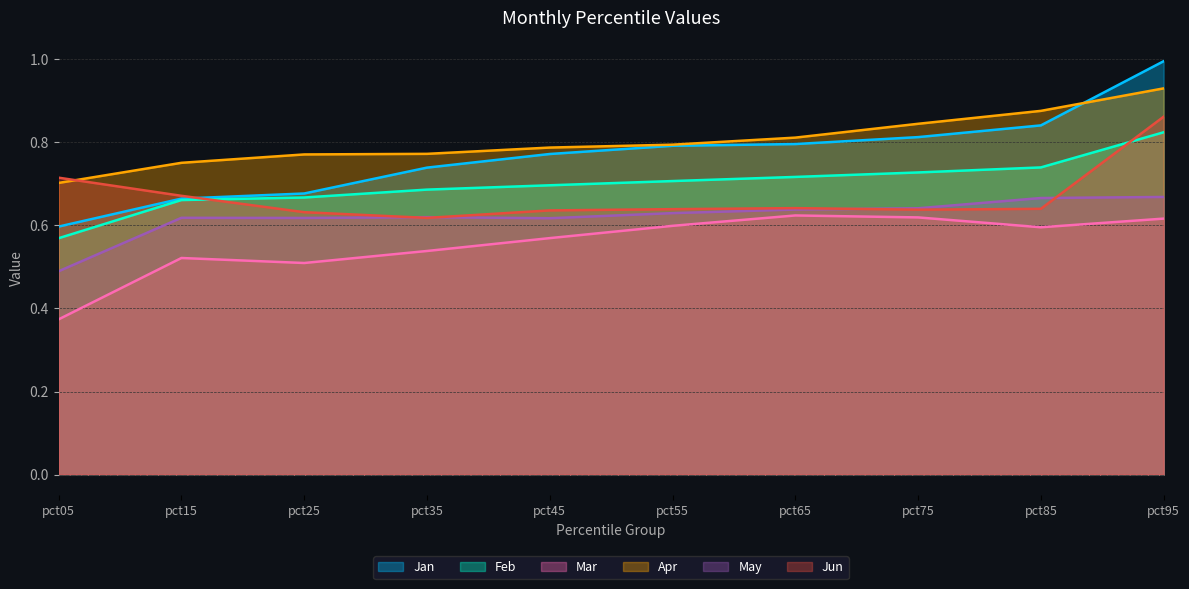

Is the value of Jun at pct65 greater than the value of Jan at pct95?

No